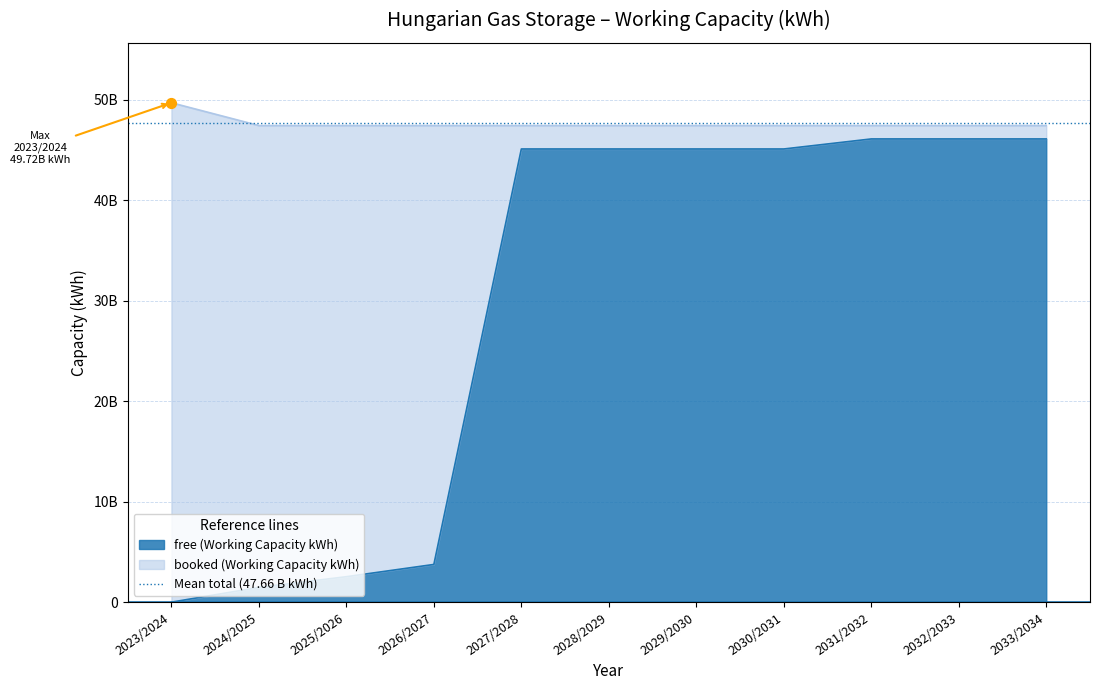

Approximately how many times larger is the value at 2031/2032 compared to 2029/2030?

1.0